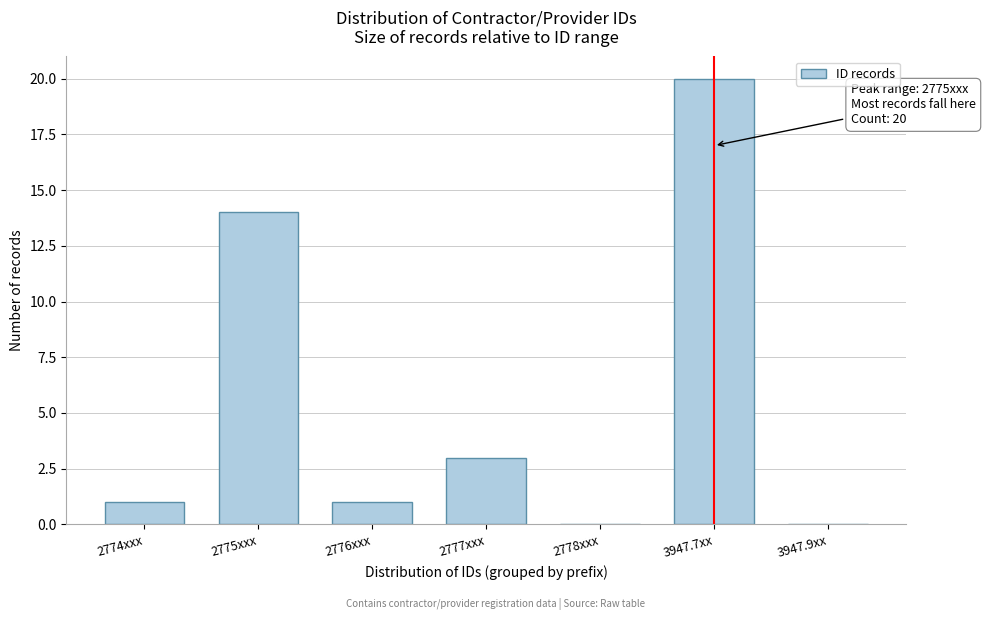

Reading left to right, list all the values displayed in this chart.

2774xxx=1	2775xxx=14	2776xxx=1	2777xxx=3	2778xxx=0	3947.7xx=20	3947.9xx=0